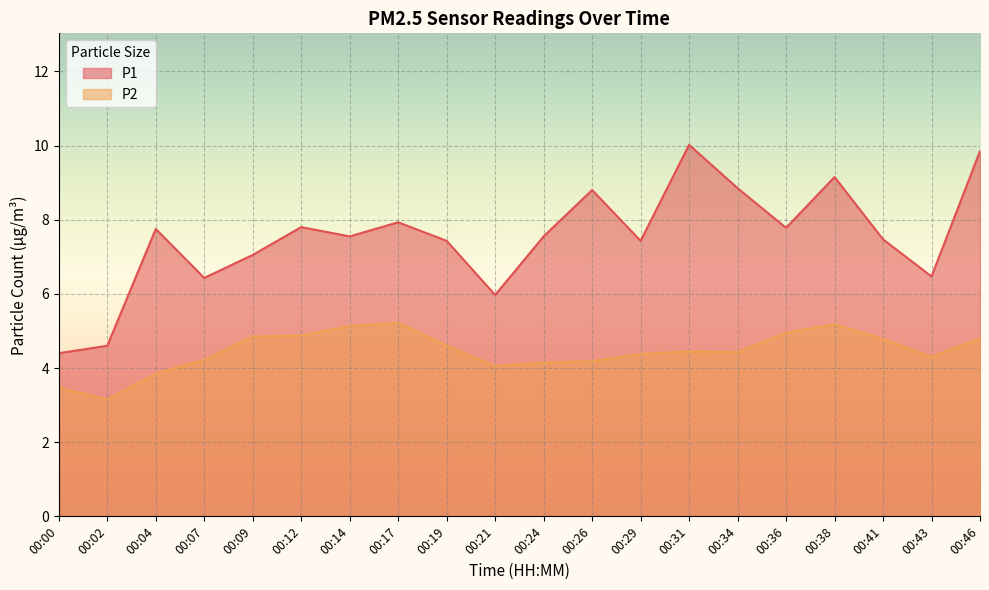

Does the chart display data point markers on the line(s)?

No